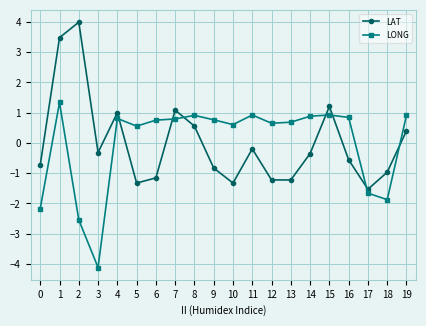

What are all the series names shown in the legend?

LAT, LONG